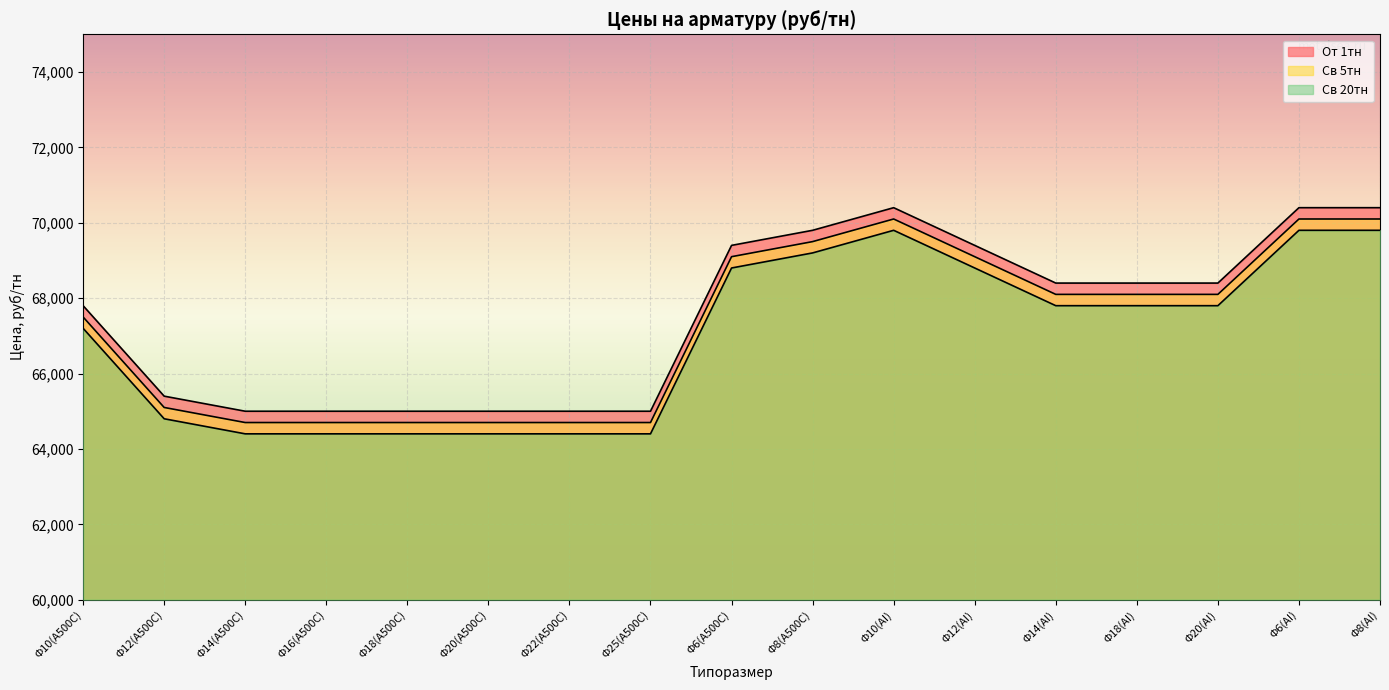

At which label does Св 5тн reach its minimum?

Ф14(А500С)